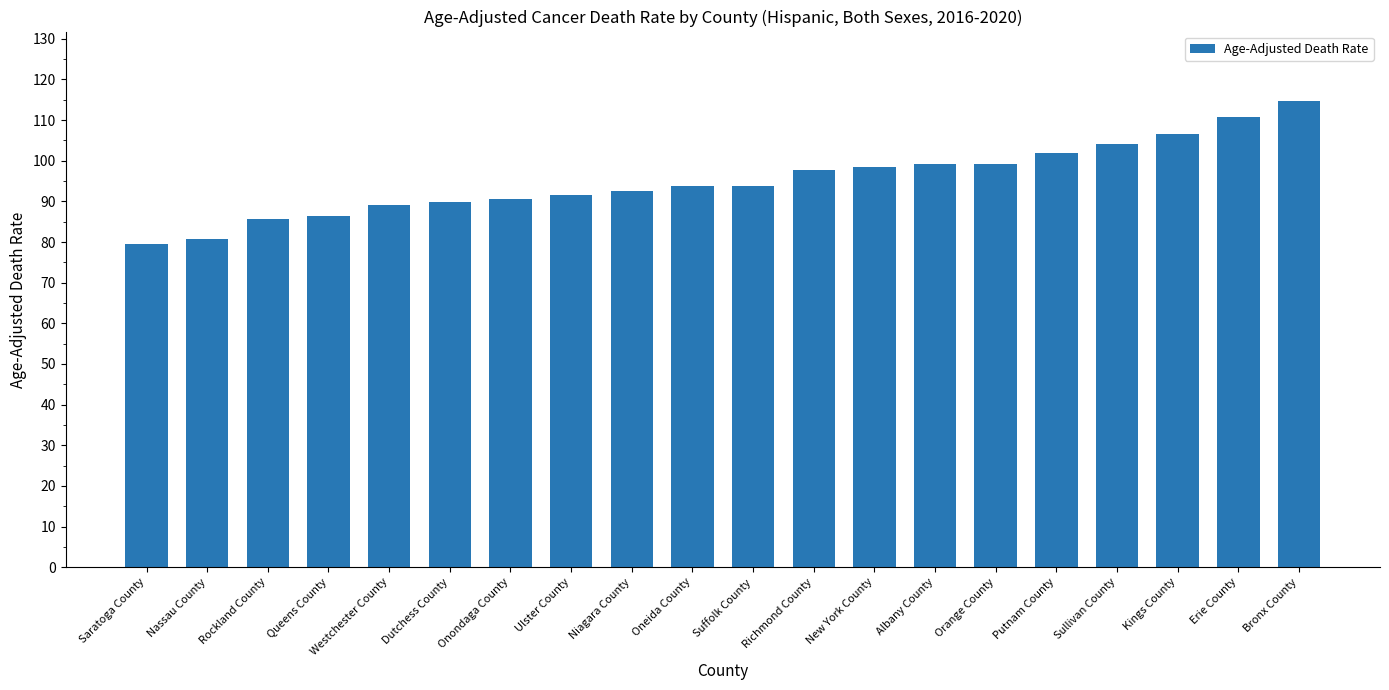

What position from the right is Suffolk County?

10